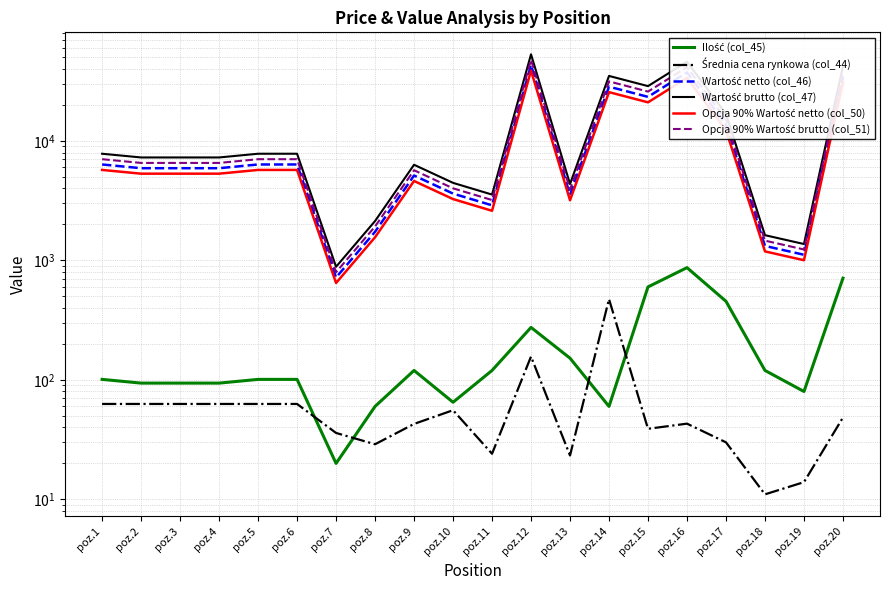

What is the difference between the maximum and second lowest values in the Wartość netto (col_46) series?

42032.3